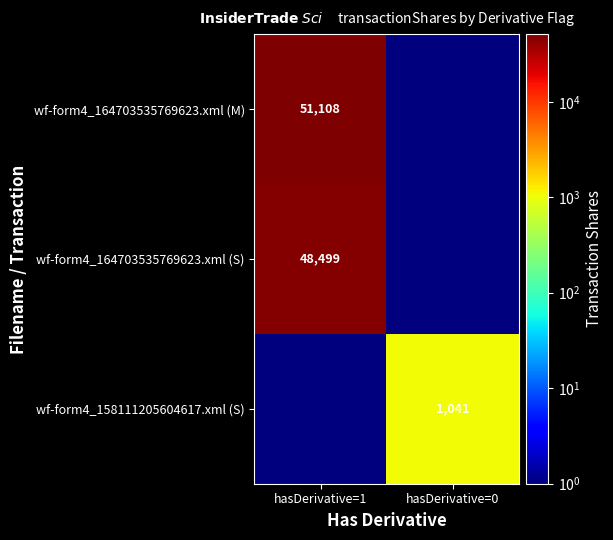

Is it true that wf-form4_164703535769623.xml (S) equals 48499.0 at hasDerivative=1?

True